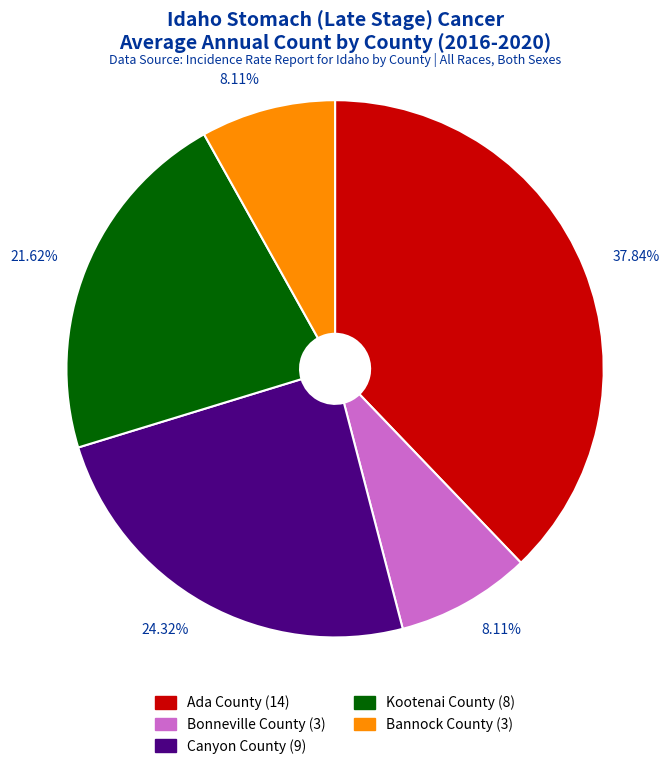

To the nearest percent, what portion does Canyon County represent?

24%